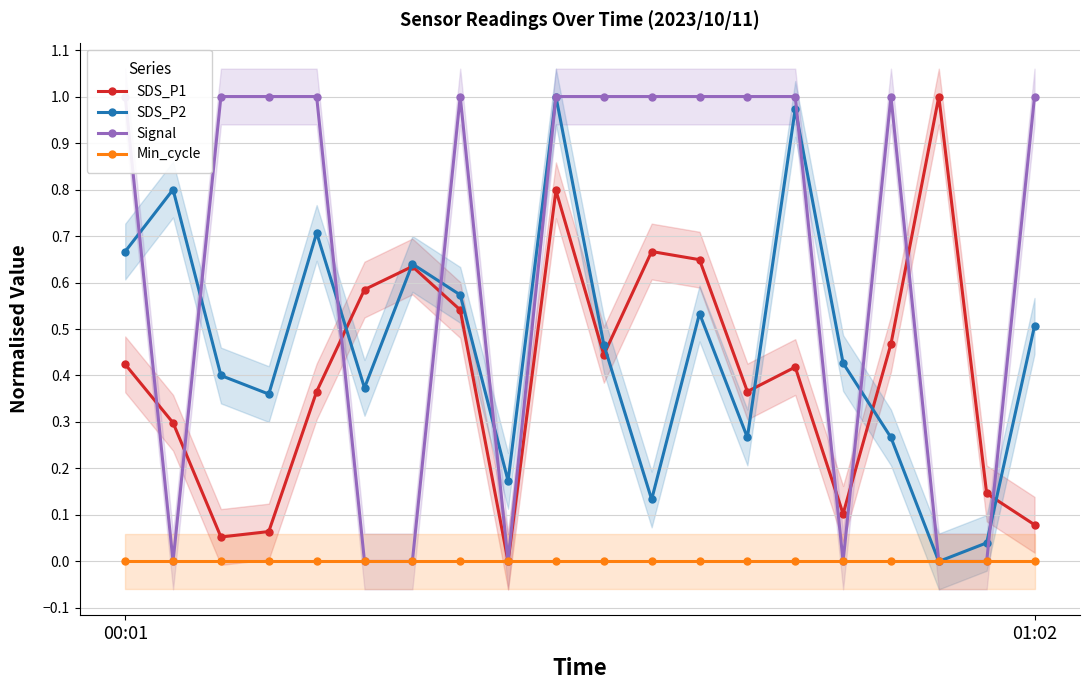

Which has a higher value, 13 or 2?

13